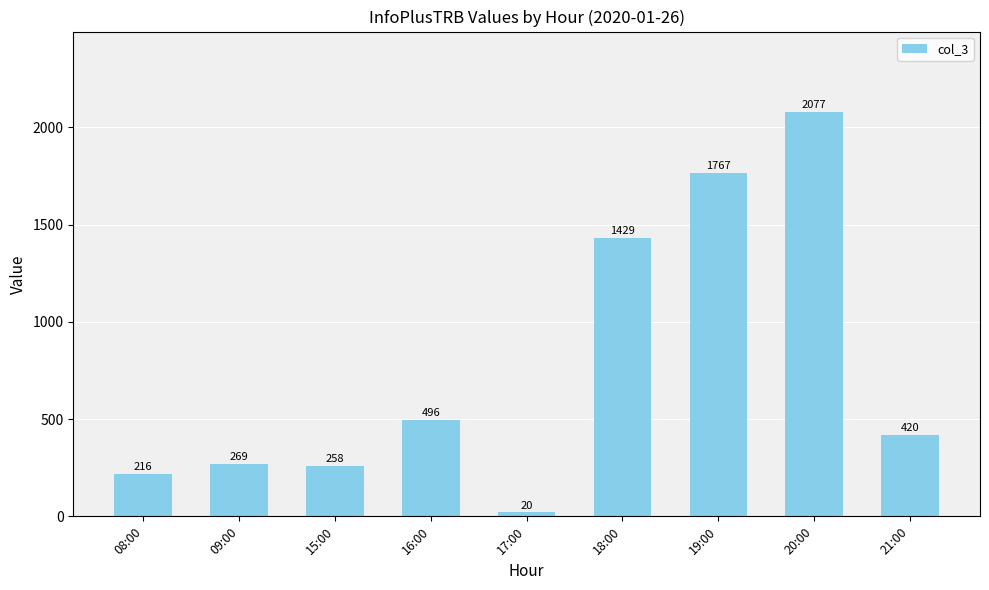

The value at 20:00 is 951. True or false?

False